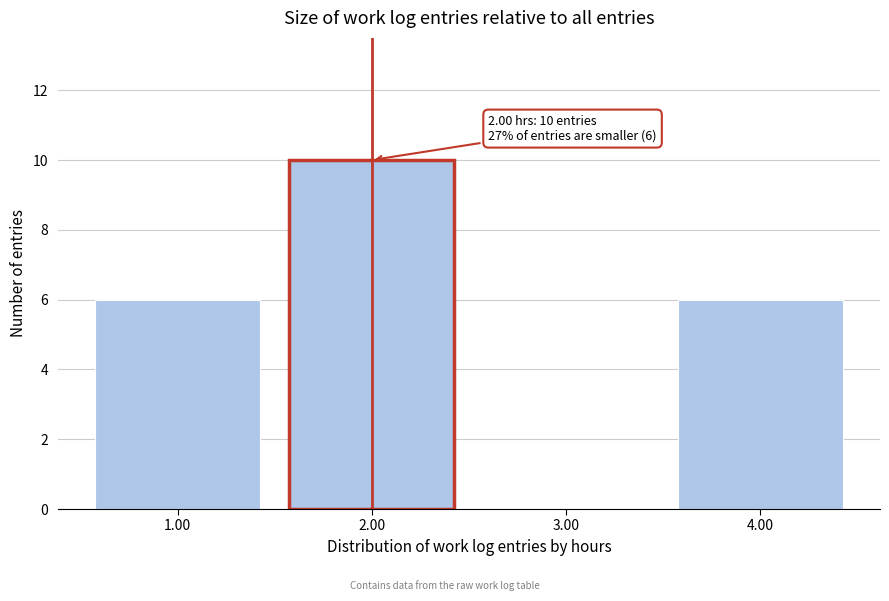

Which range on the x-axis has the tallest bar?

1.5 to 2.5